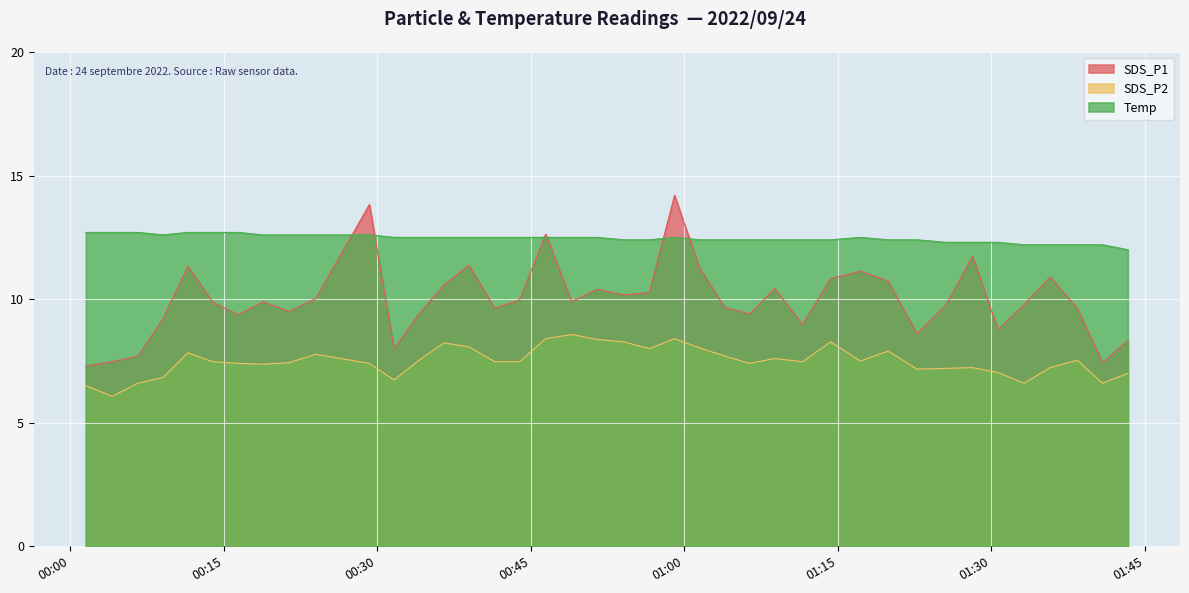

List the series in order of their peak value, highest first.

SDS_P1, Temp, SDS_P2